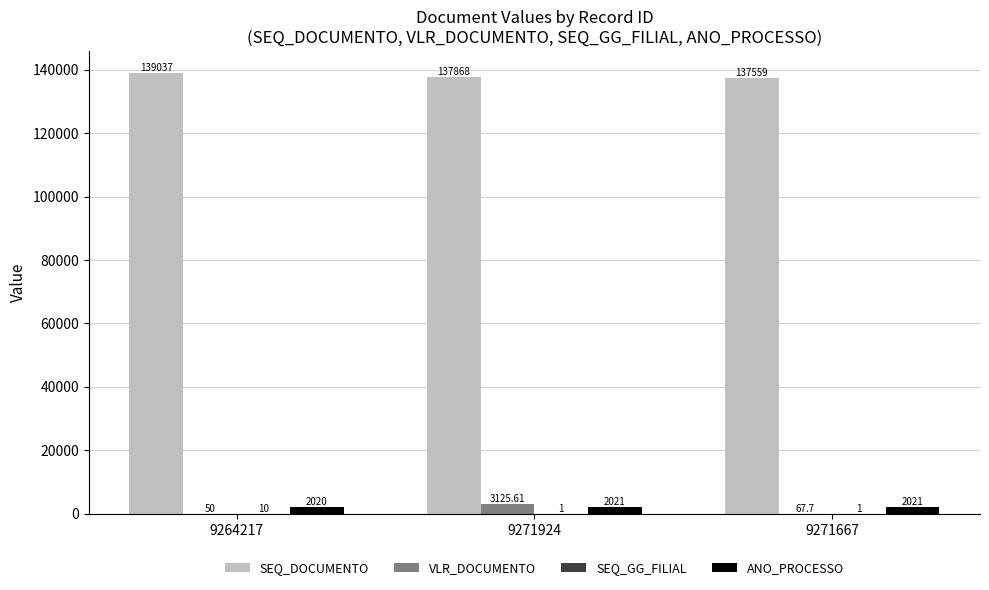

What is the total value across all series at 9264217?

141117.0